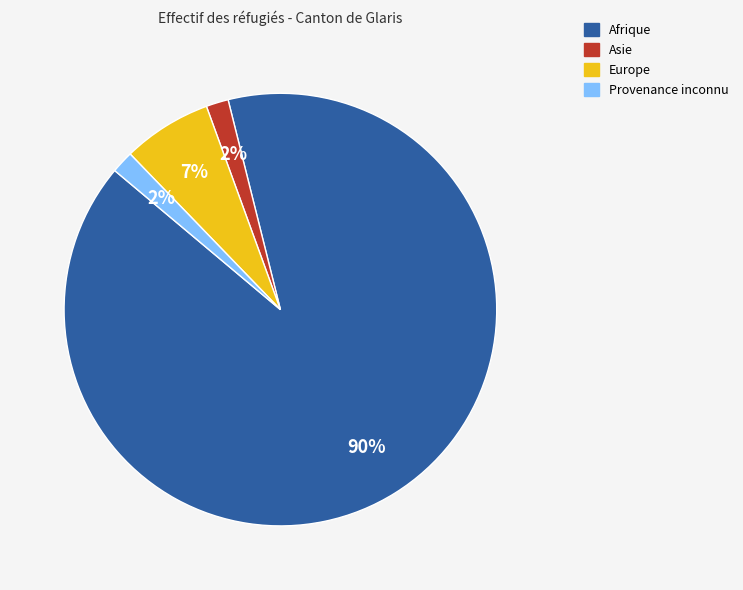

How many segments does this pie chart have?

4